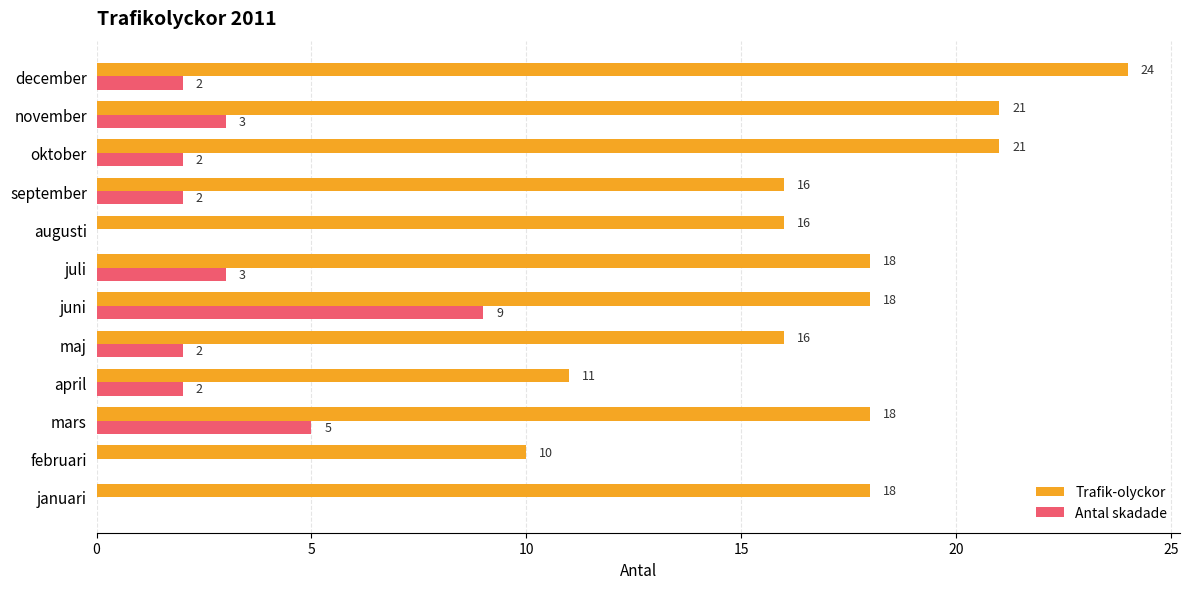

How many Antal skadade values are between 2 and 3?

7